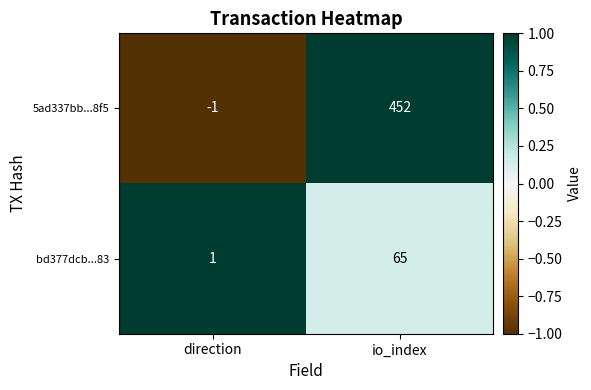

Between direction and io_index, which series saw the biggest shift?

5ad337bb...8f5